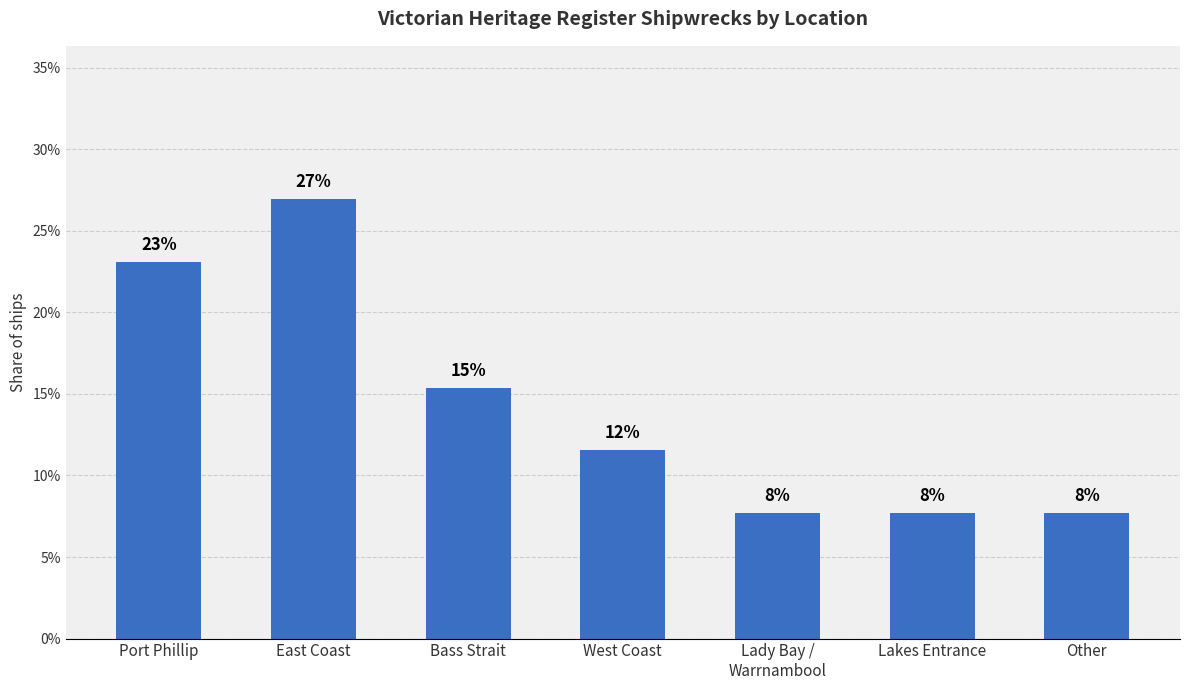

List the labels in order of value, smallest first.

Lady Bay /
Warrnambool, Lakes Entrance, Other, West Coast, Bass Strait, Port Phillip, East Coast